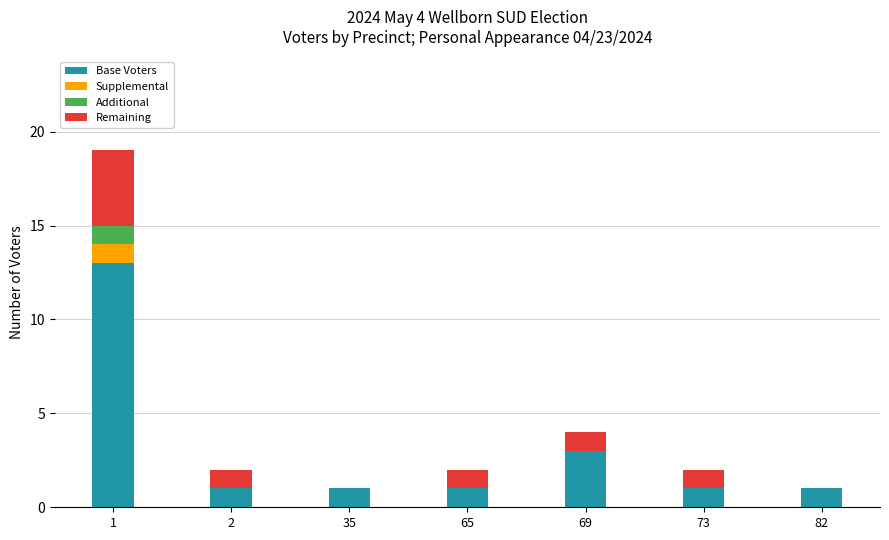

True or false: Base Voters has a value of 5 at 69.

False